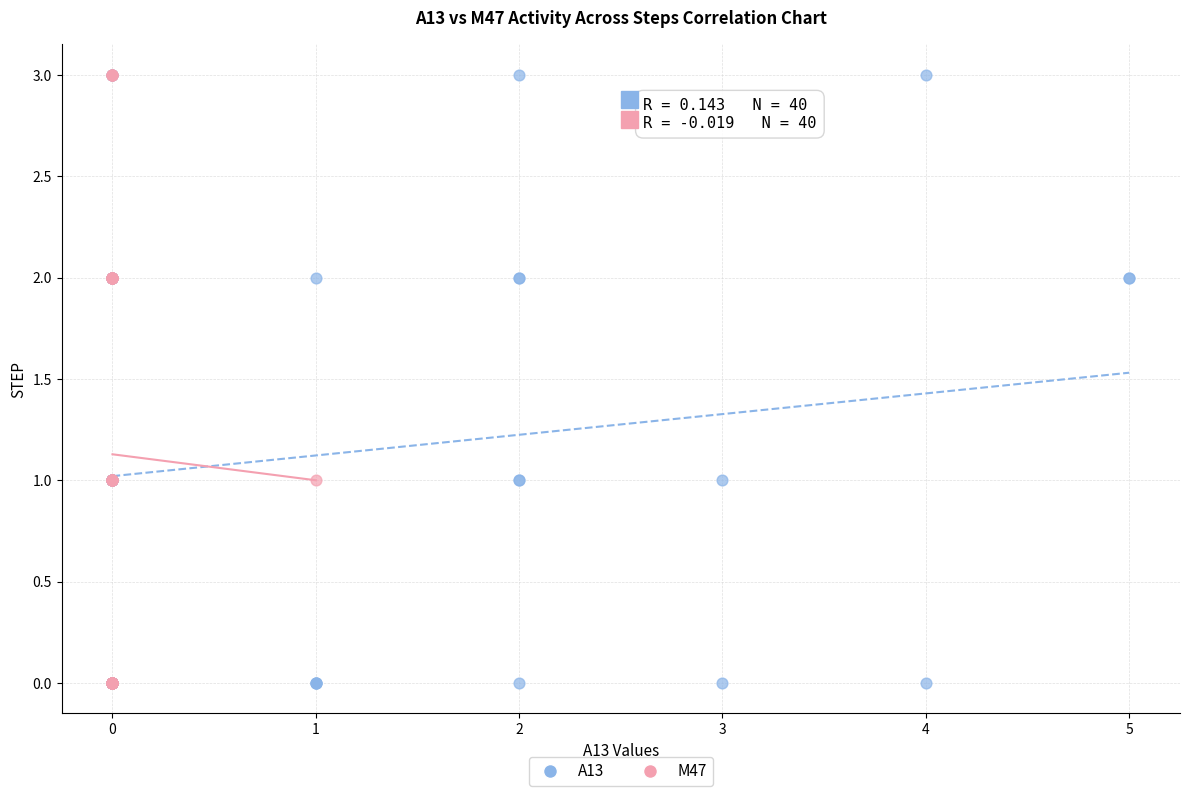

What are all the series names shown in the legend?

A13, M47